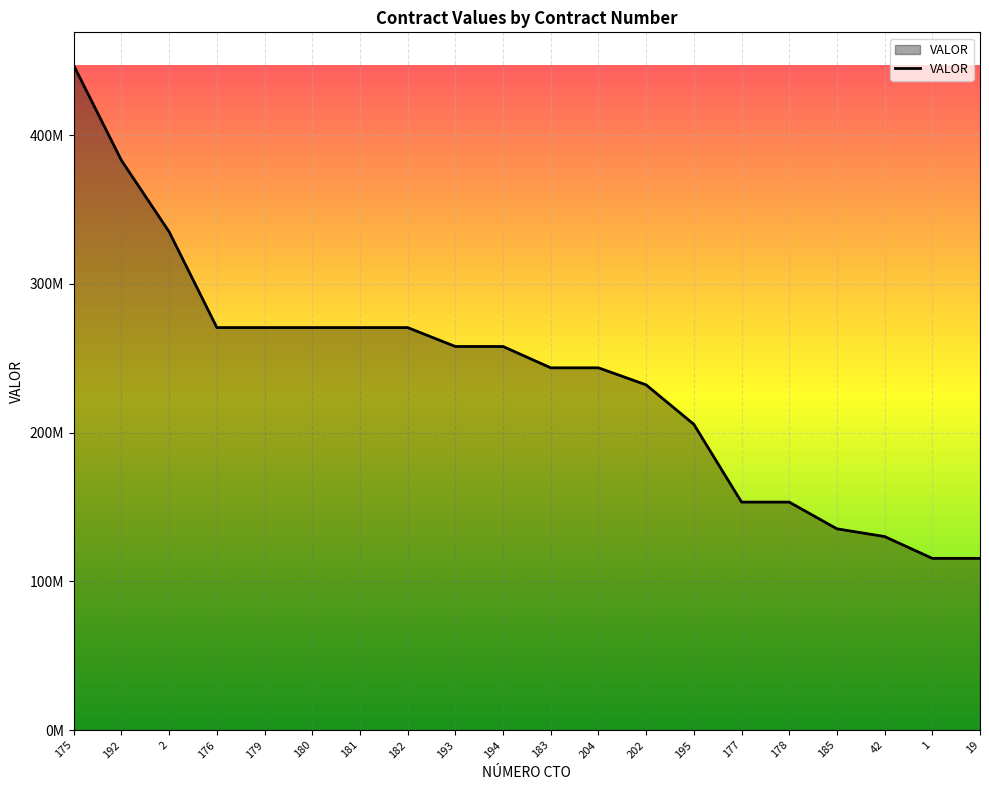

Reading left to right, list all the values displayed in this chart.

175=446833330	192=383000000	2=335000000	176=270653330	179=270653330	180=270653330	181=270653330	182=270653330	193=257933330	194=257933330	183=243588000	204=243588000	202=232140000	195=205616665	177=153300000	178=153300000	185=135326665	42=130129993	1=115465624	19=115465624